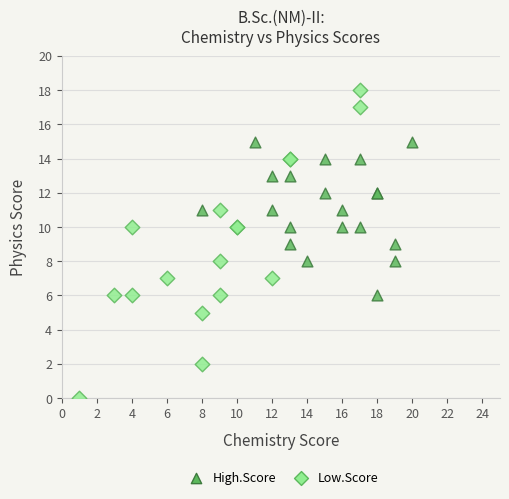

Which series contains the lowest Y value?

Low.Score